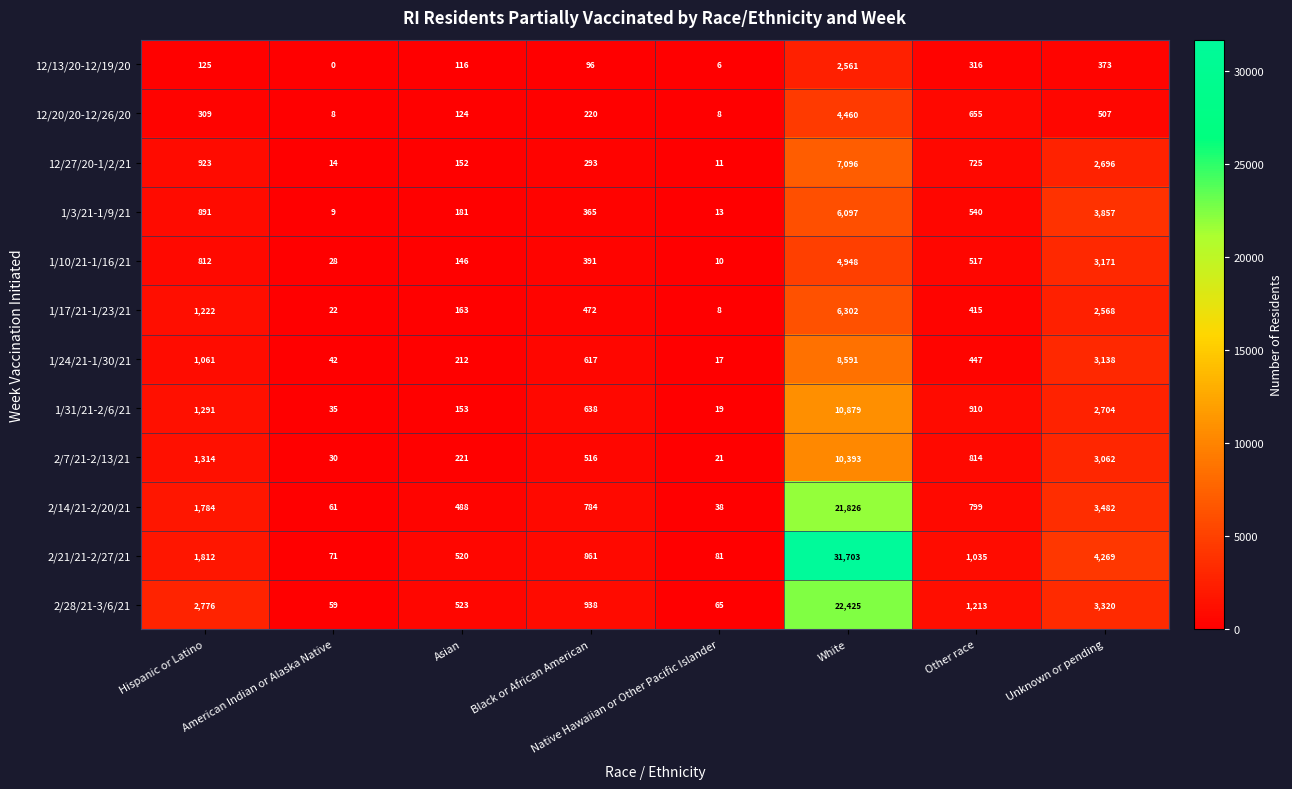

What is the greatest value displayed?

31703